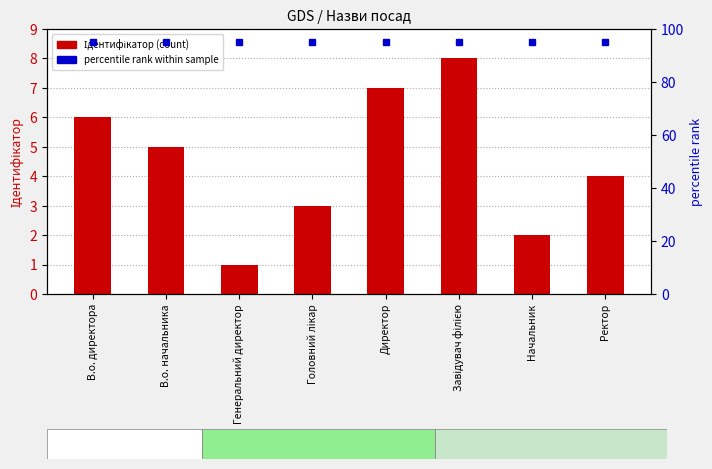

What is the label of the 1st bar from the right?

Ректор